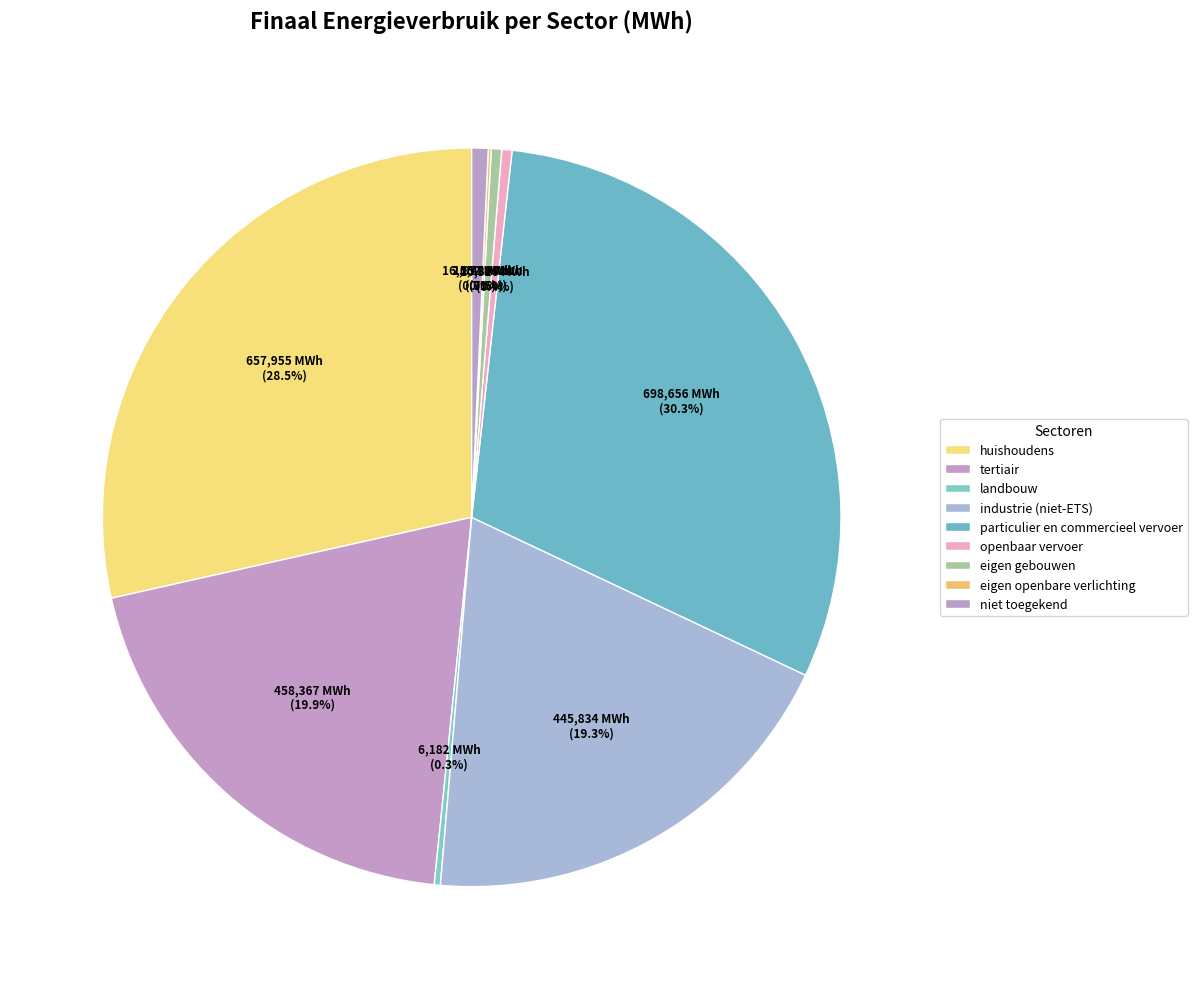

To the nearest percent, what portion does niet toegekend represent?

1%